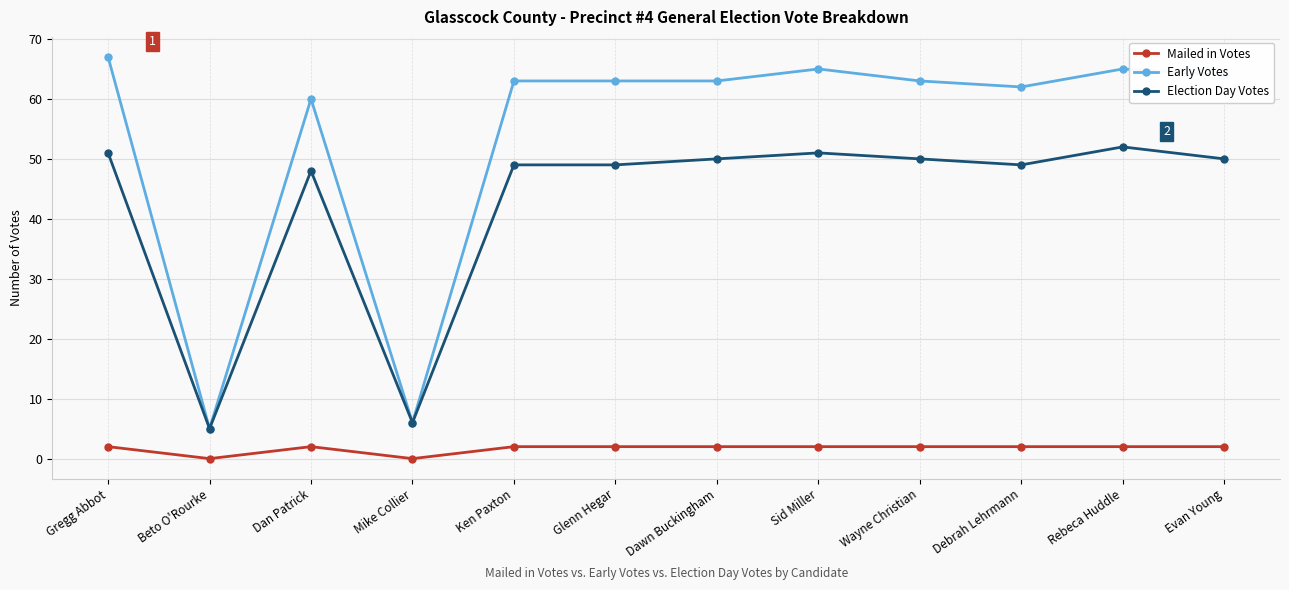

List the series in order of their overall mean, lowest first.

Mailed in Votes, Election Day Votes, Early Votes